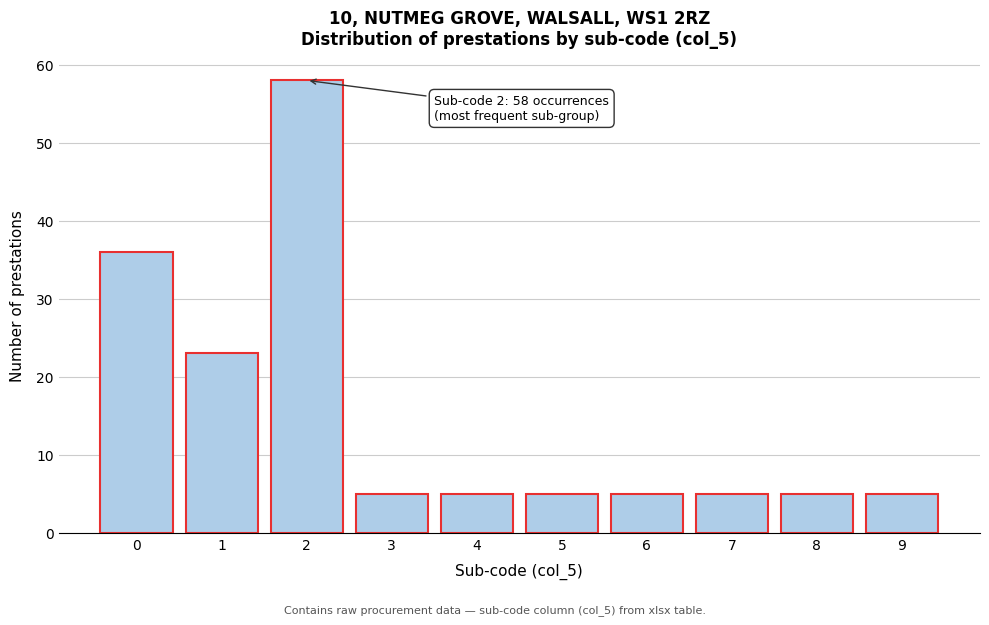

Which range on the x-axis has the tallest bar?

1.5 to 2.5